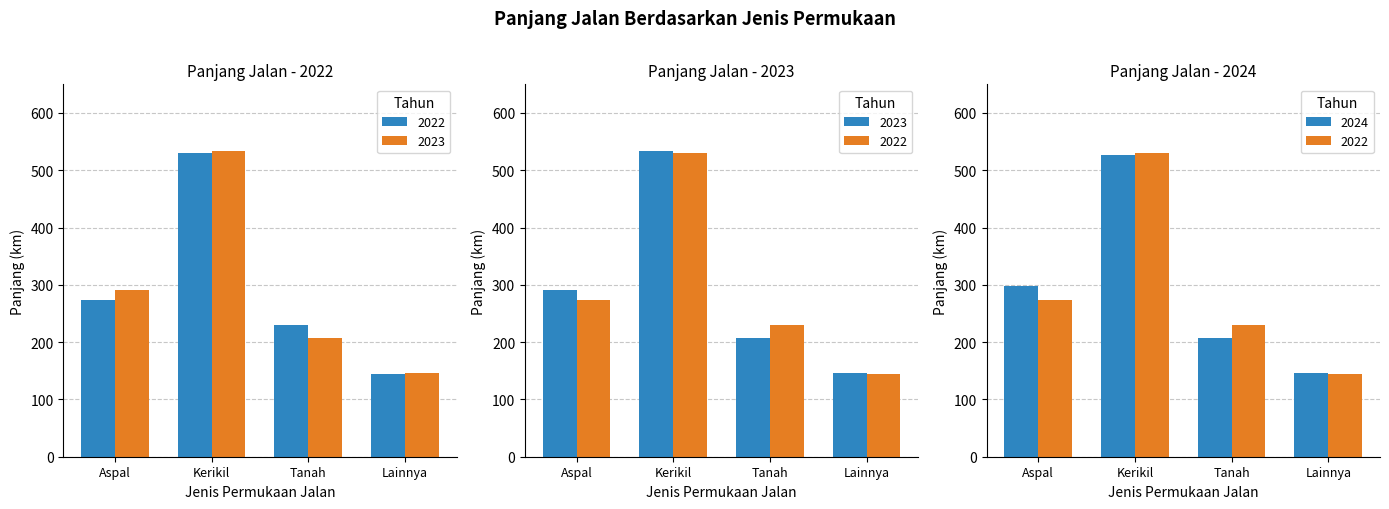

Count the number of categories in the chart.

4